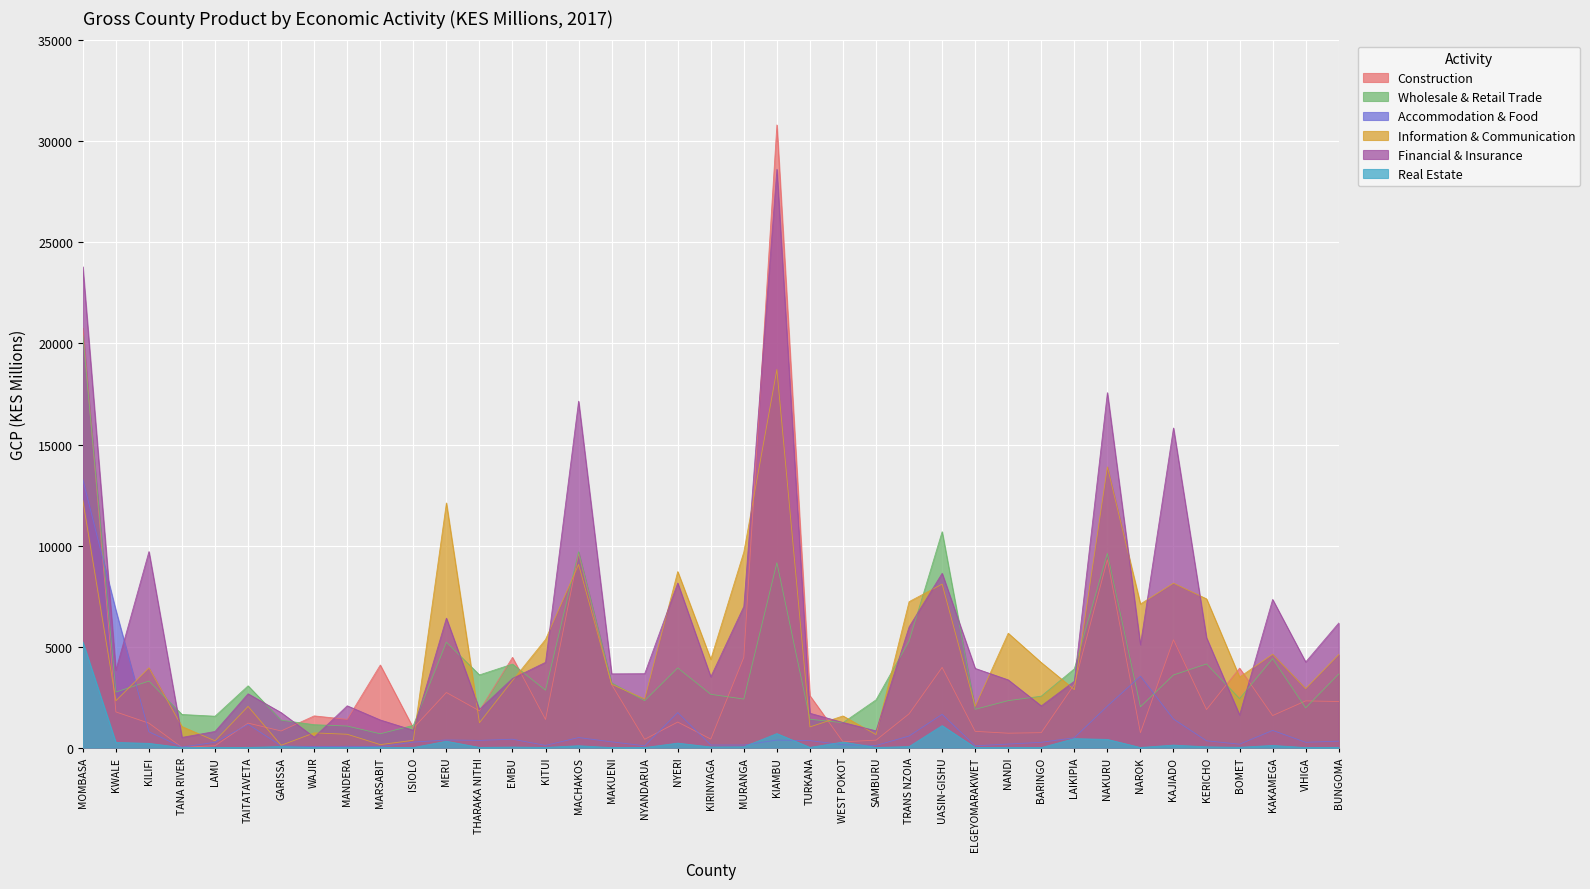

Count the number of categories in the chart.

39